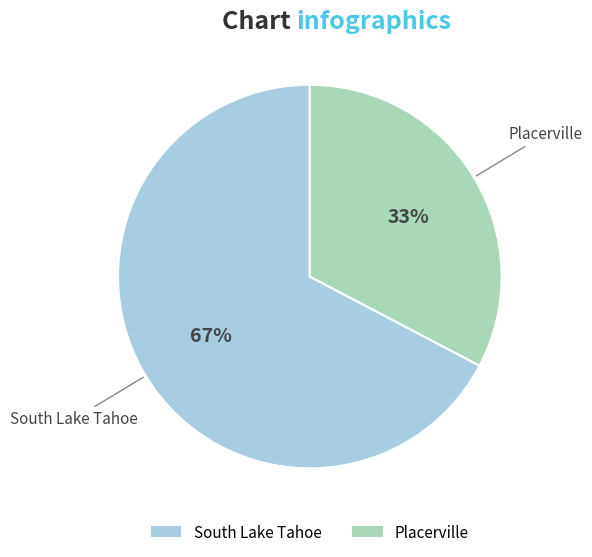

To the nearest percent, what is the combined percentage of Placerville and South Lake Tahoe?

100%